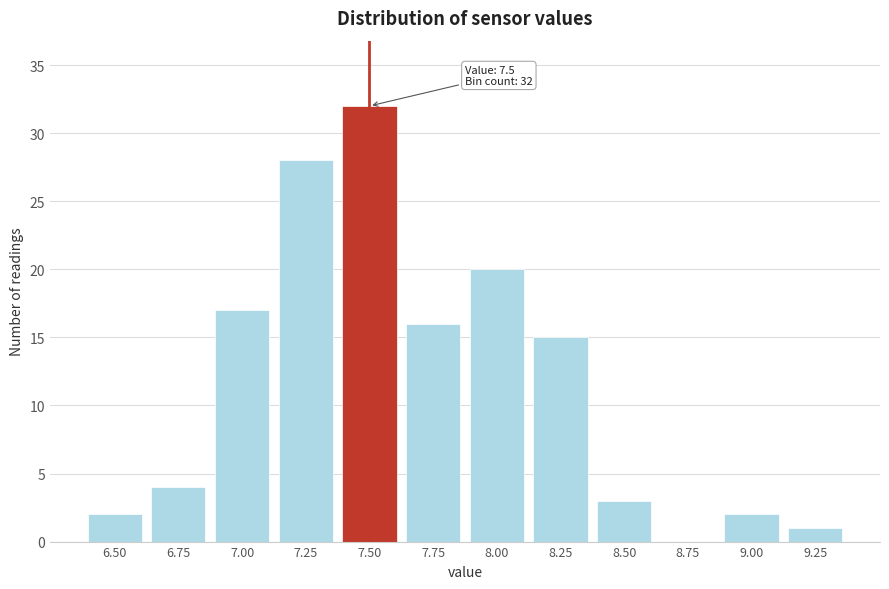

Reading left to right, extract all data points from this chart.

6.50=2	6.75=4	7.00=17	7.25=28	7.50=32	7.75=16	8.00=20	8.25=15	8.50=3	8.75=0	9.00=2	9.25=1